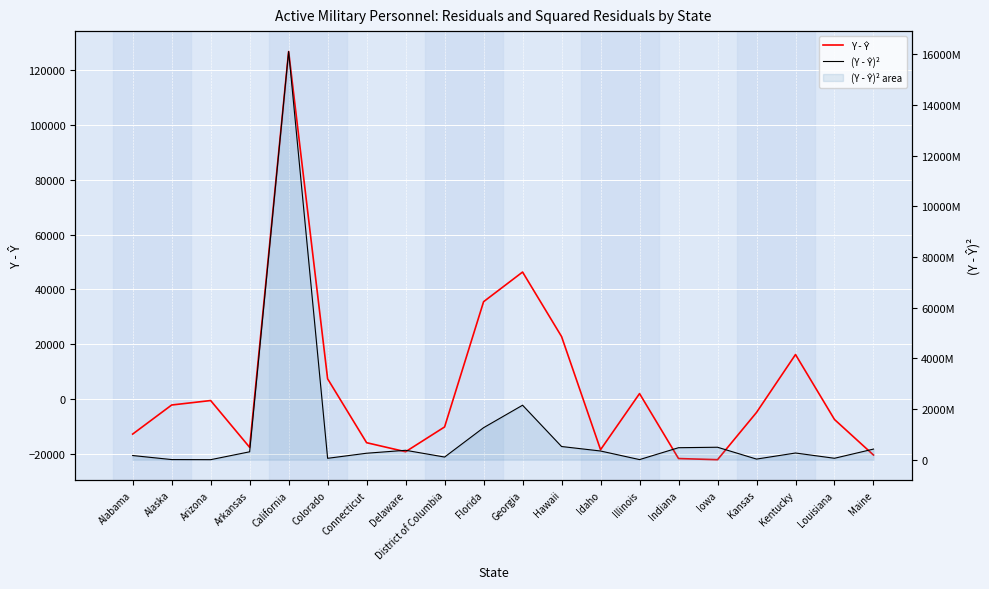

Which series changed the most between California and Hawaii?

(Y - Ŷ)²